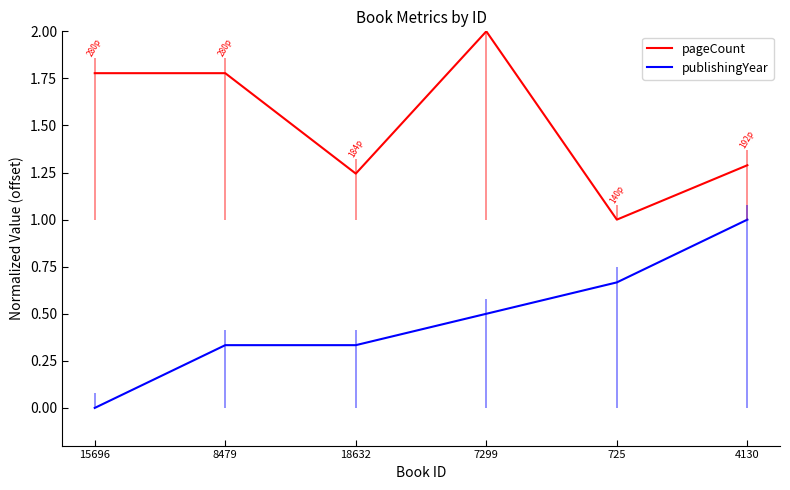

The value of pageCount at 725 is 1.5. True or false?

False